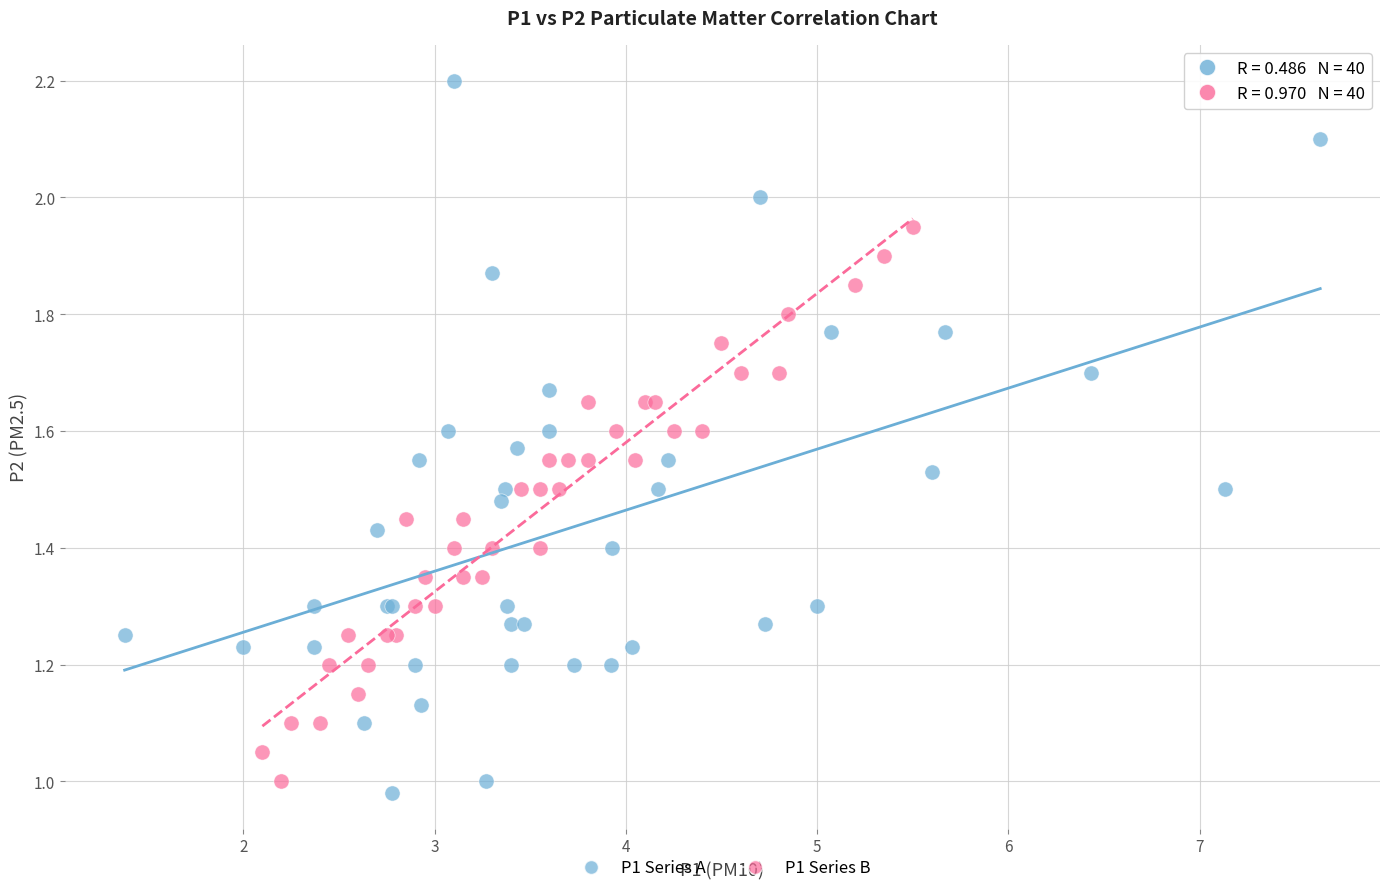

Which series reaches the maximum Y coordinate?

P1 Series A